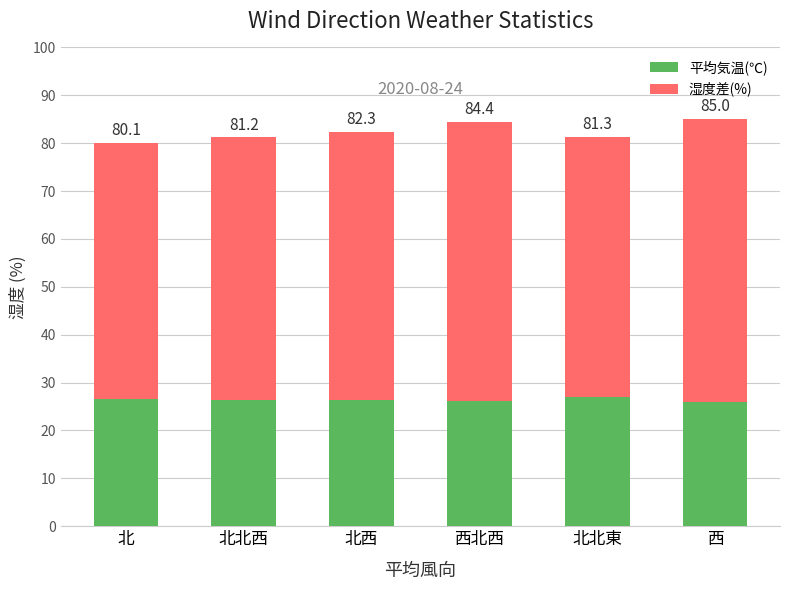

What is the maximum value for 平均気温(℃)?

26.9